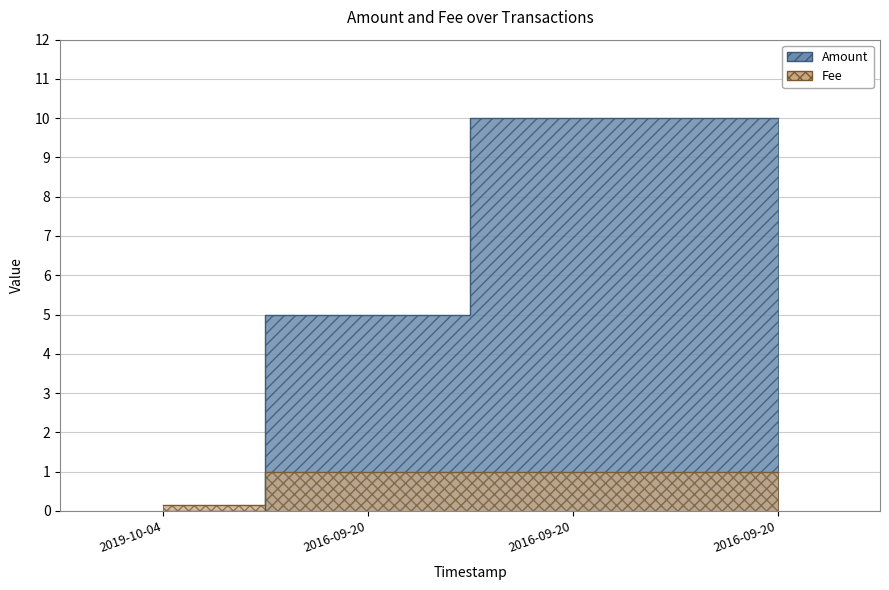

True or false: Fee has more than 0 points higher than both neighbors.

False